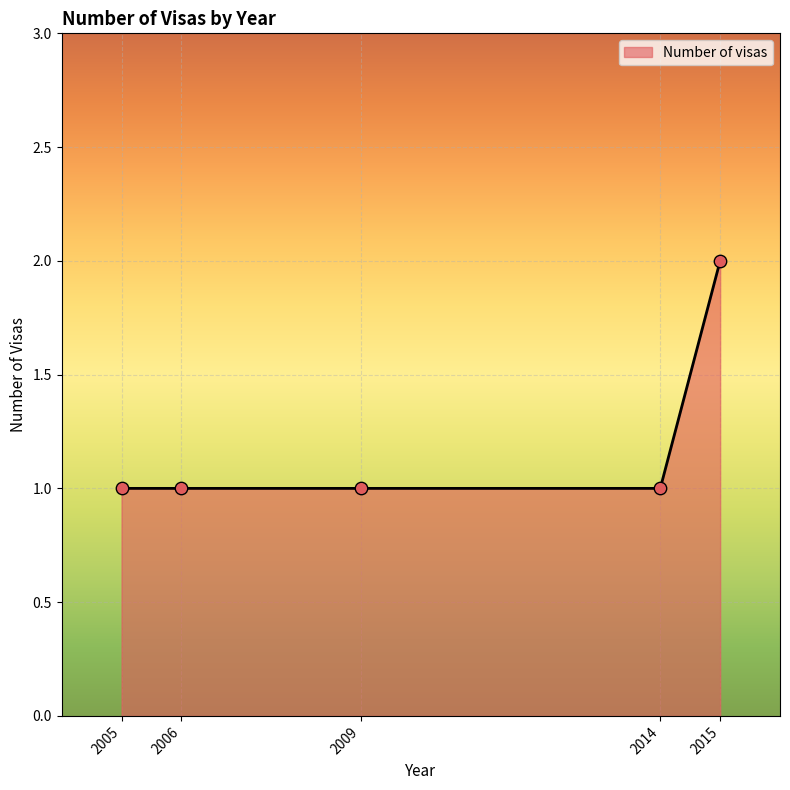

What is the ratio of the value at 2006 to the value at 2015?

0.5